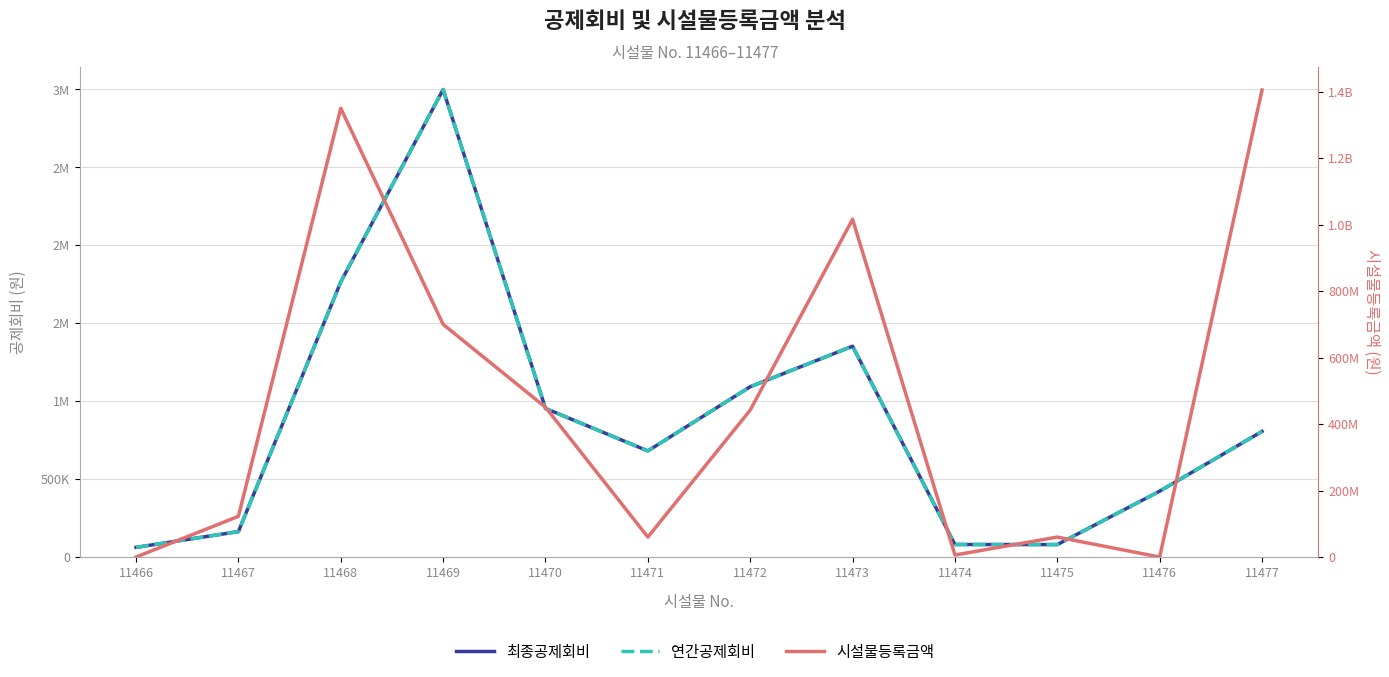

Rank the series by their maximum value, from lowest to highest.

최종공제회비, 연간공제회비, 시설물등록금액